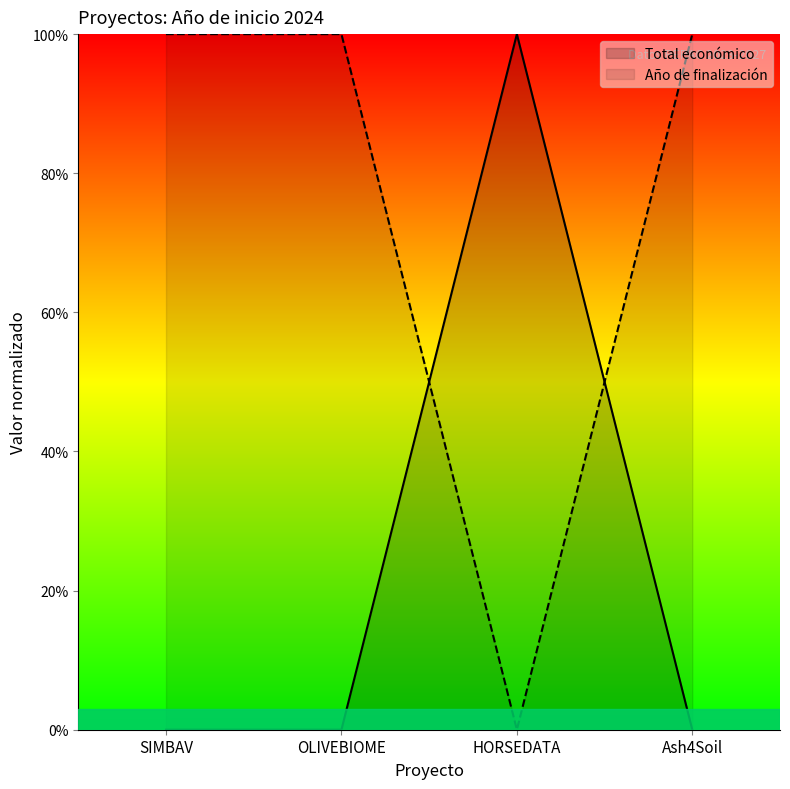

Between SIMBAV and Ash4Soil, which is larger?

Ash4Soil